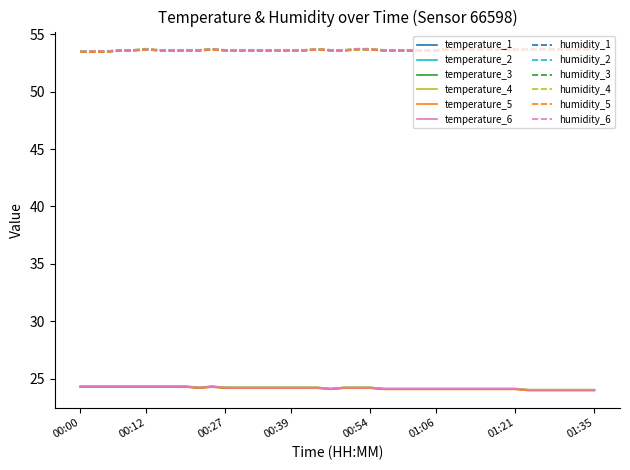

What is the highest value of the humidity_6 series?

53.7